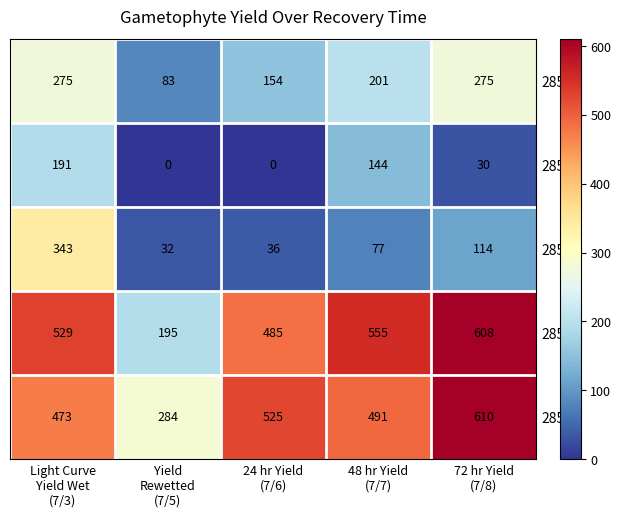

Which series has the widest spread of values?

2858